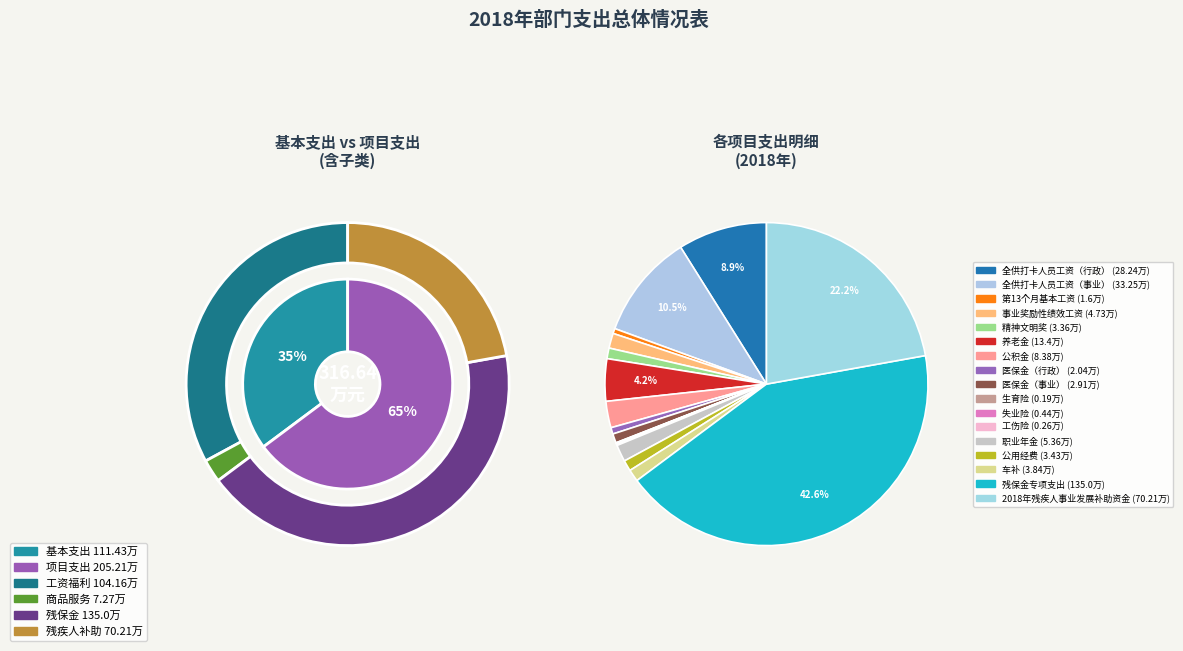

What percentage is NOT represented by 全供打卡人员工资（行政）?

91.1%